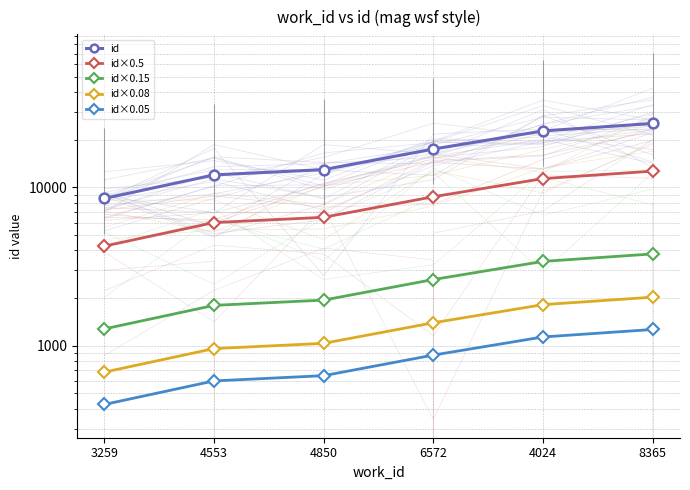

Where is id nearest to the value 16921?

6572